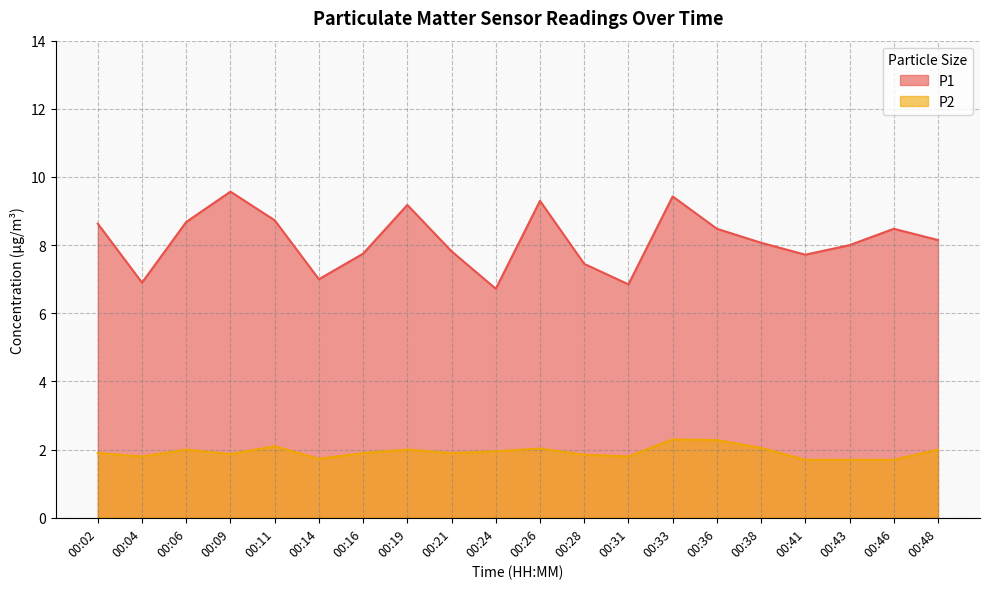

Does the chart have visible grid lines?

Yes